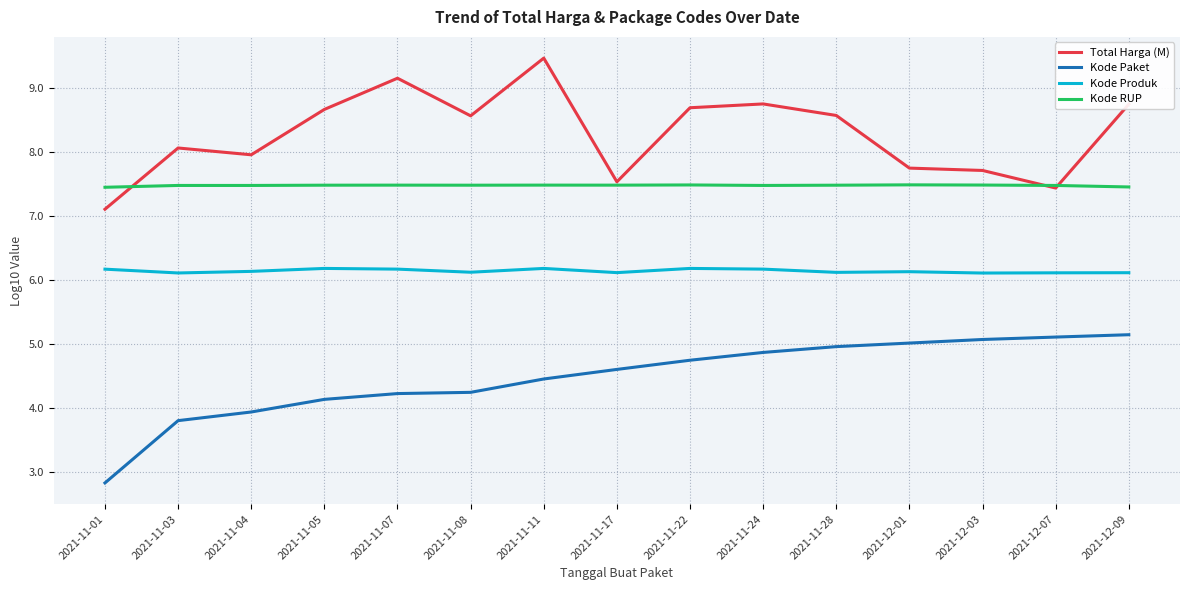

At which label is Kode Paket closest to 3?

2021-11-01